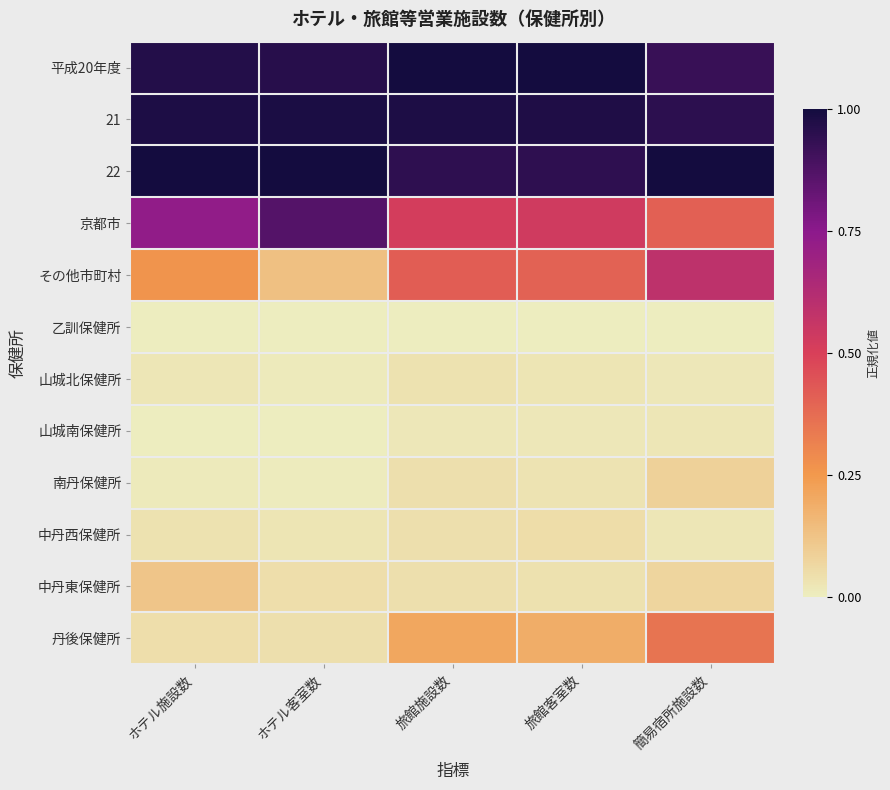

What is the spread (max minus min) of values at ホテル客室数?

1.0